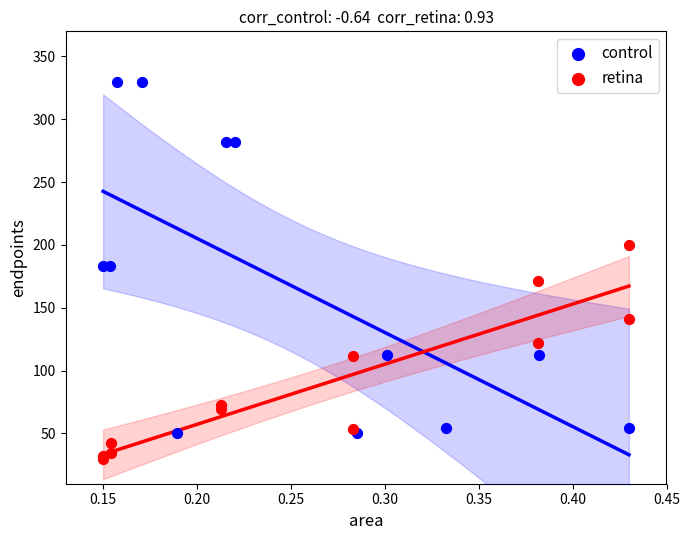

Which series has the largest Y range (max minus min)?

control